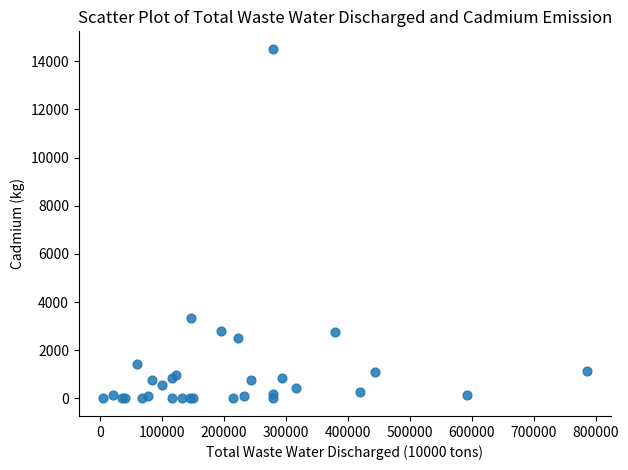

What Y value in the scatter plot is closest to 7259?

3343.6